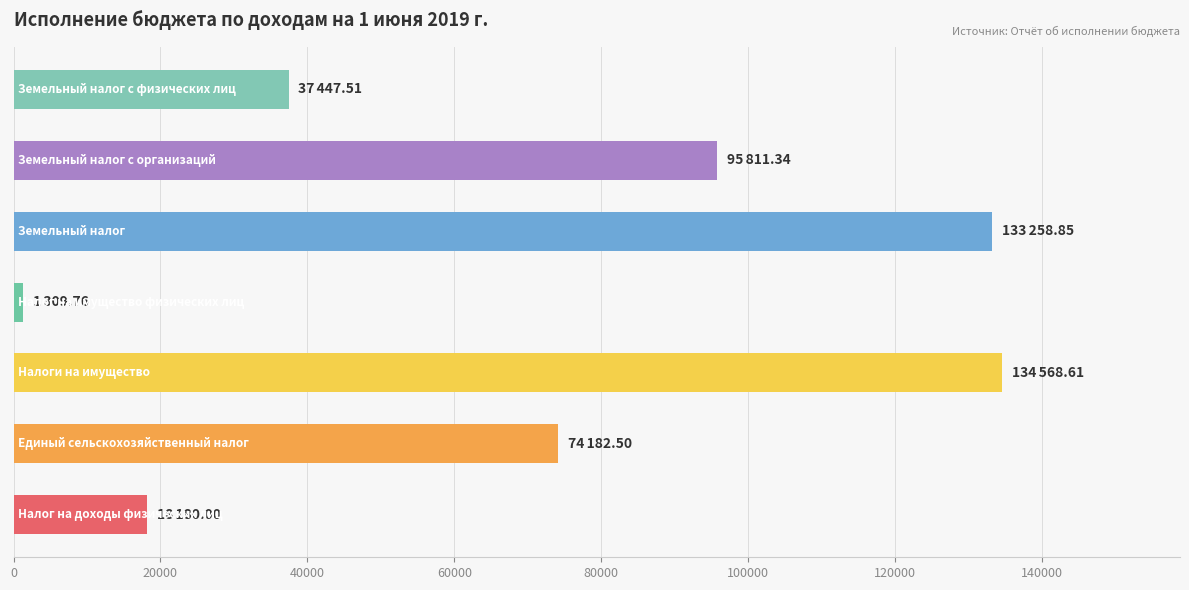

How many bars are there in total?

7